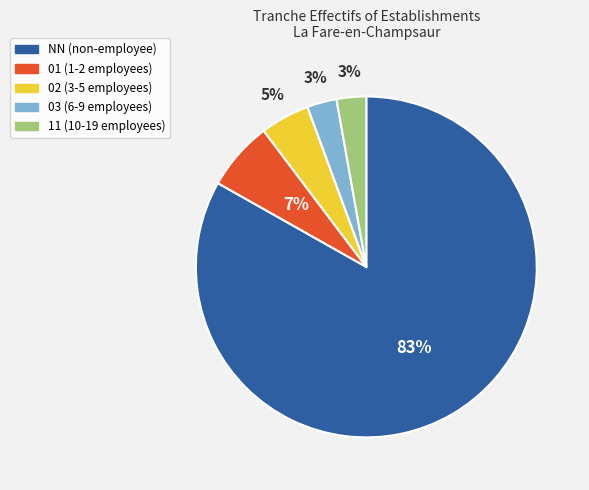

The 03 slice represents 10% of the pie. True or false?

False